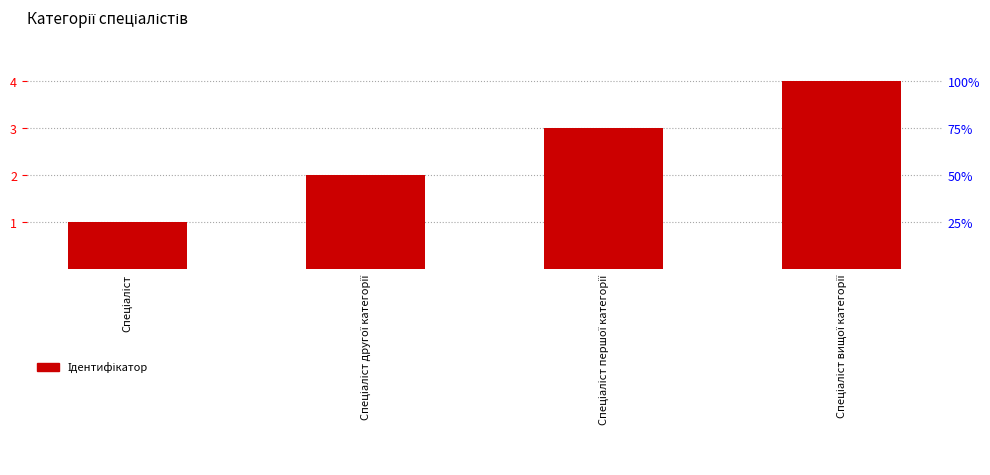

What is the minimum value shown in the chart?

1